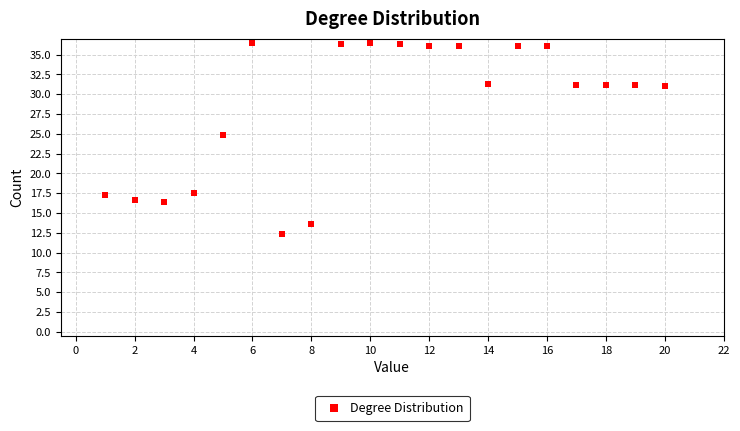

What Y value in the scatter plot is closest to 24?

24.8